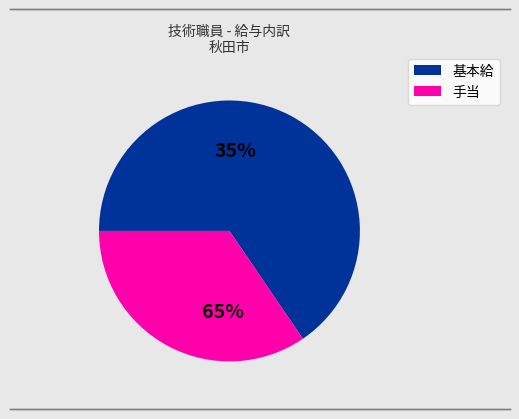

True or false: 基本給 accounts for 59% of the total.

False